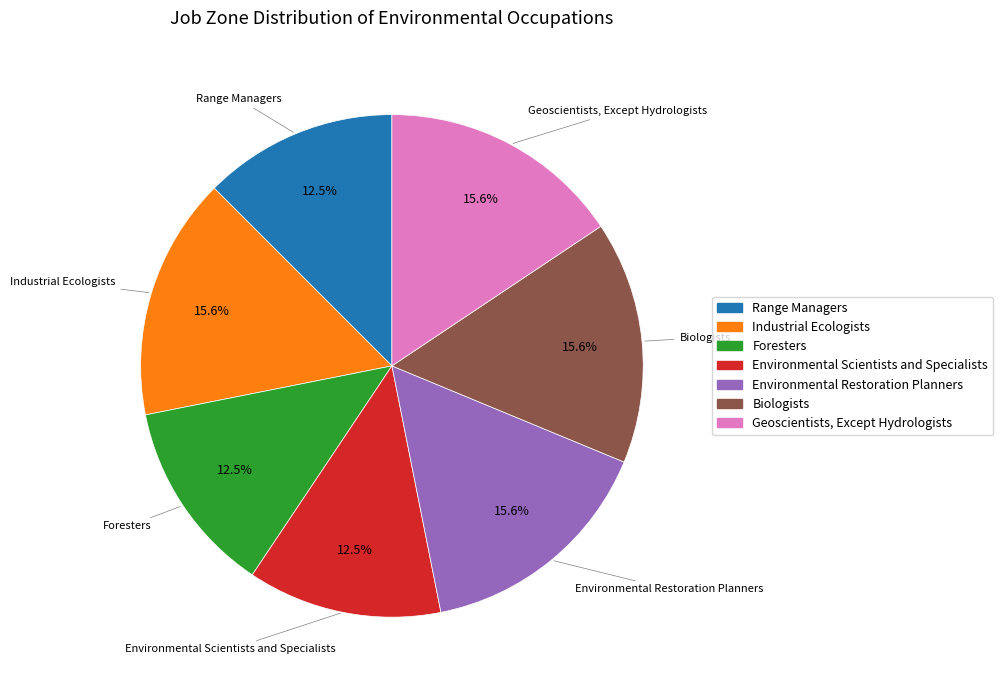

To the nearest percent, what is the average slice percentage?

14%